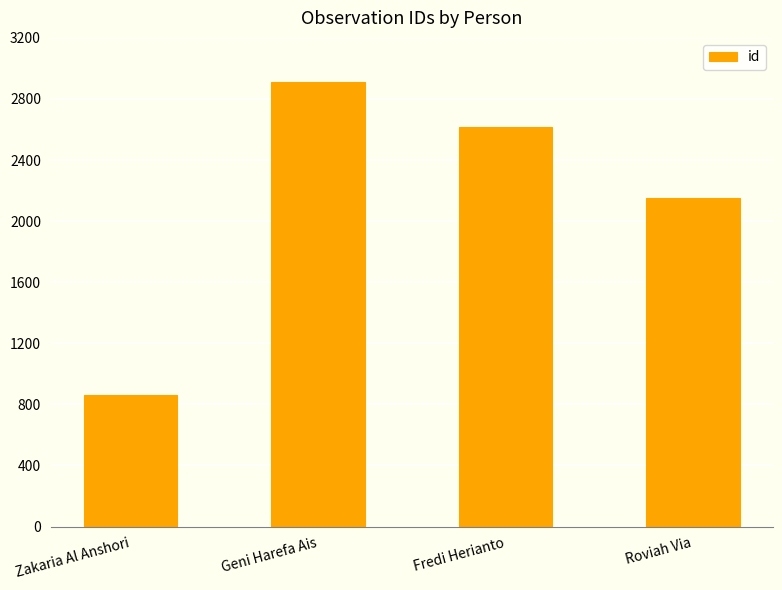

What is the difference between the maximum and minimum values?

2048